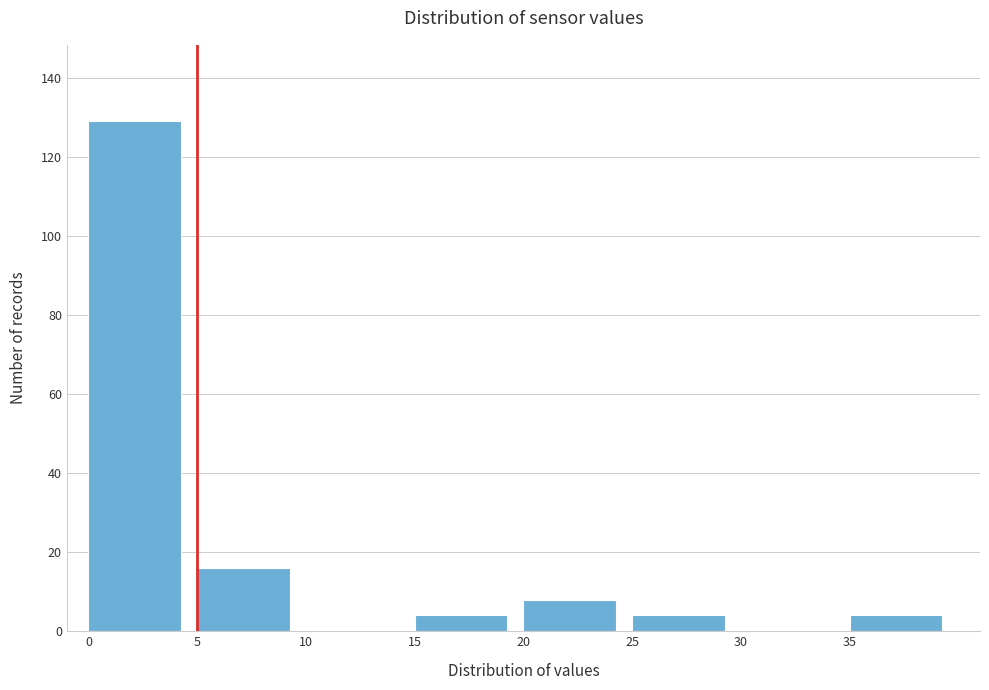

Reading left to right, list every bar in this chart as the range it spans on the x-axis followed by its height. The values are not printed on the chart, so give them approximately, as read against the axis.

0 to 5: 130
5 to 10: 16
10 to 15: 0
15 to 20: 4
20 to 25: 8
25 to 30: 4
30 to 35: 0
35 to 40: 4